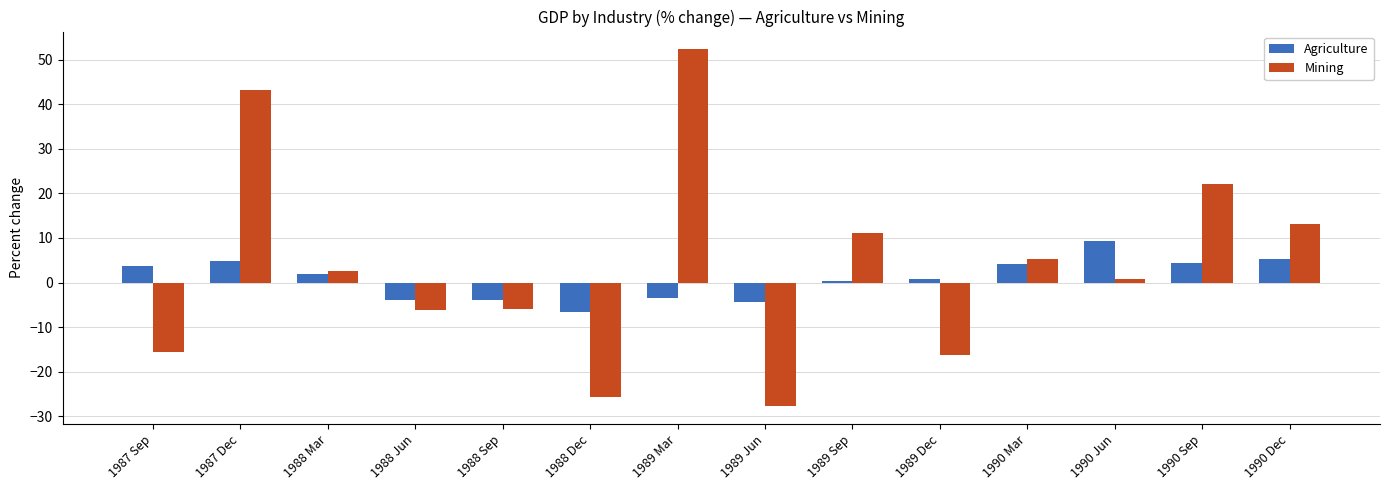

Rank the series by their maximum value, from highest to lowest.

Mining, Agriculture